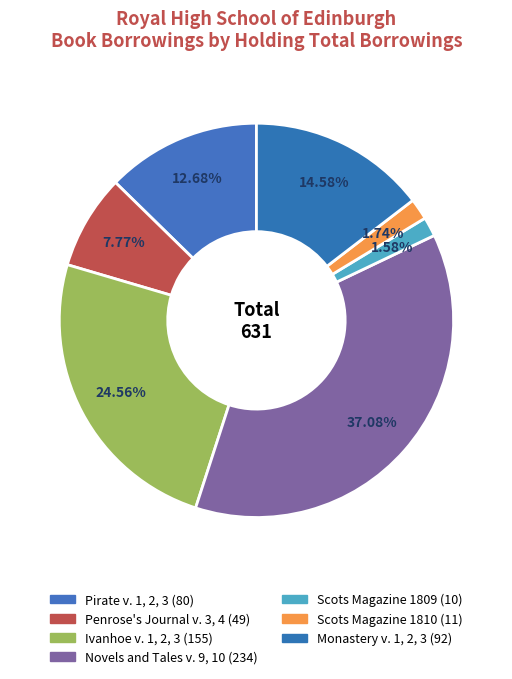

To the nearest percent, what is the combined percentage of Novels and Tales v. 9, 10 and Penrose's Journal v. 3, 4?

45%